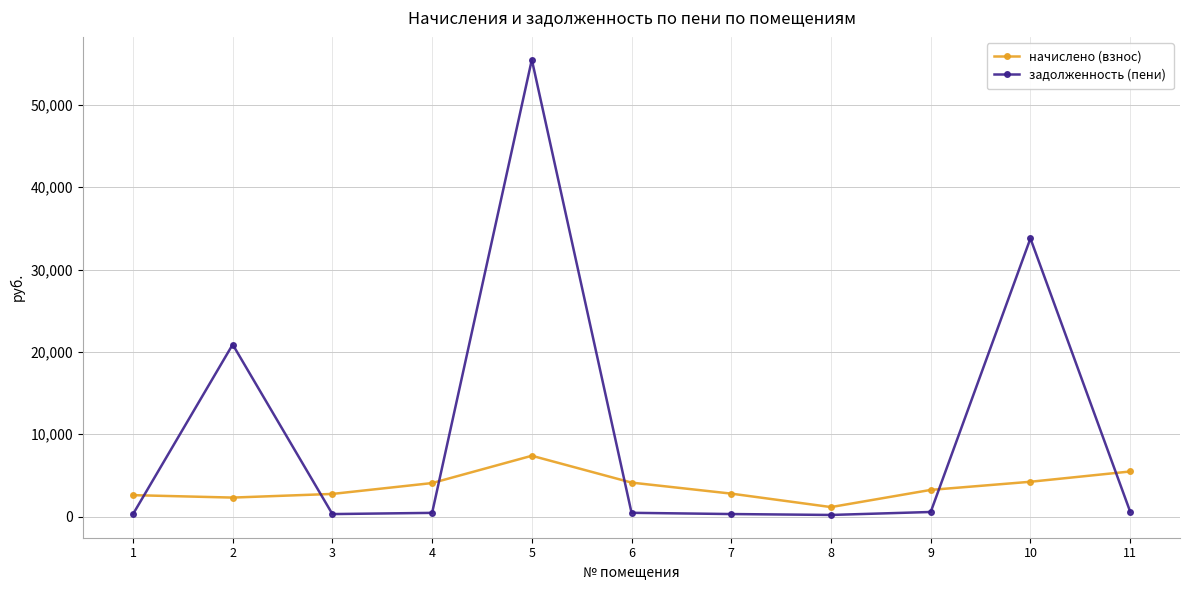

The value of задолженность (пени) at 9 is 560.1. True or false?

True